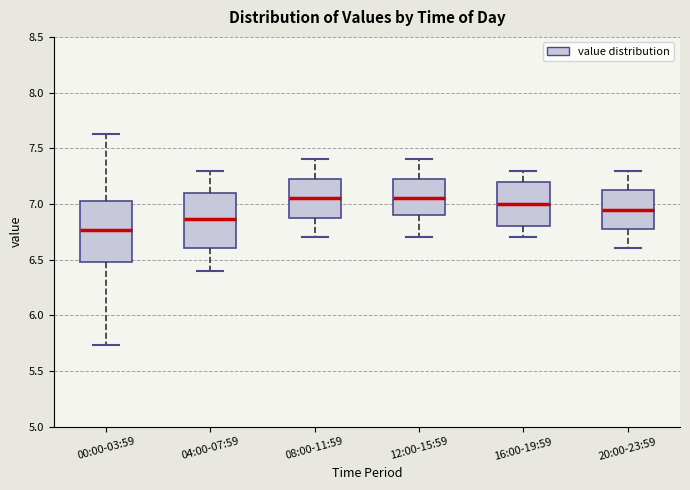

Comparing the boxes themselves (not the whiskers), which one is the tallest?

00:00-03:59